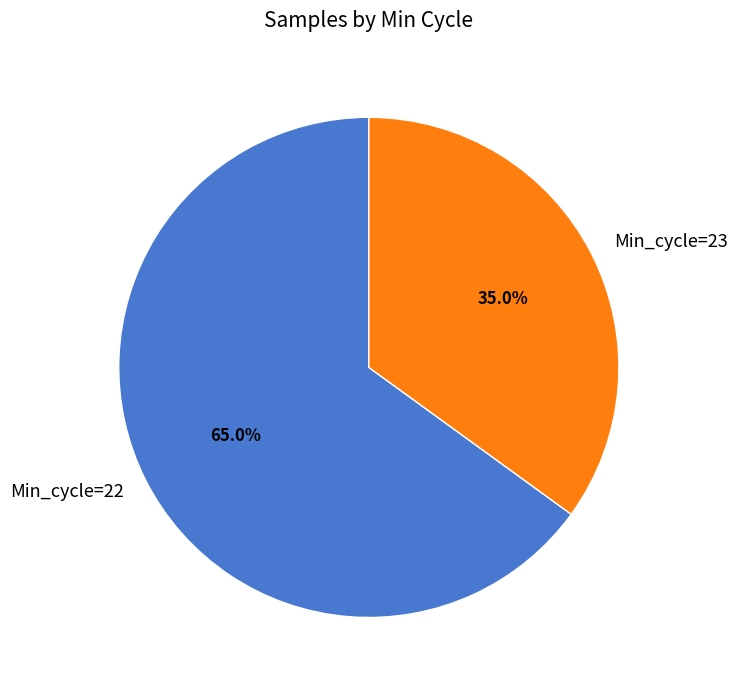

What is the smallest slice in the pie chart?

Min_cycle=23